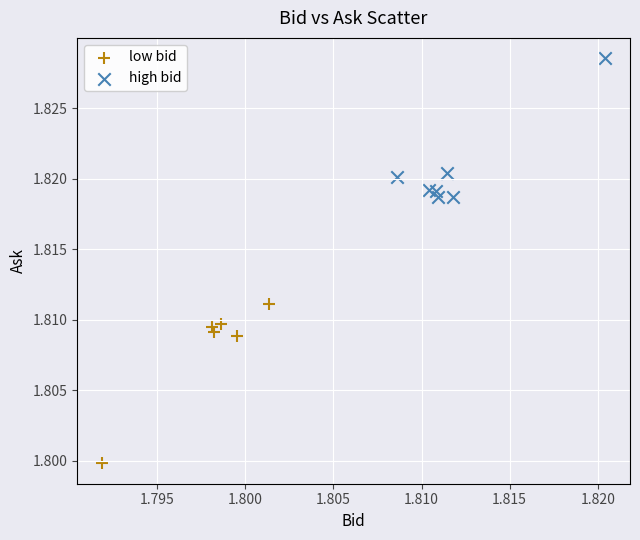

Which series reaches the maximum Y coordinate?

high bid